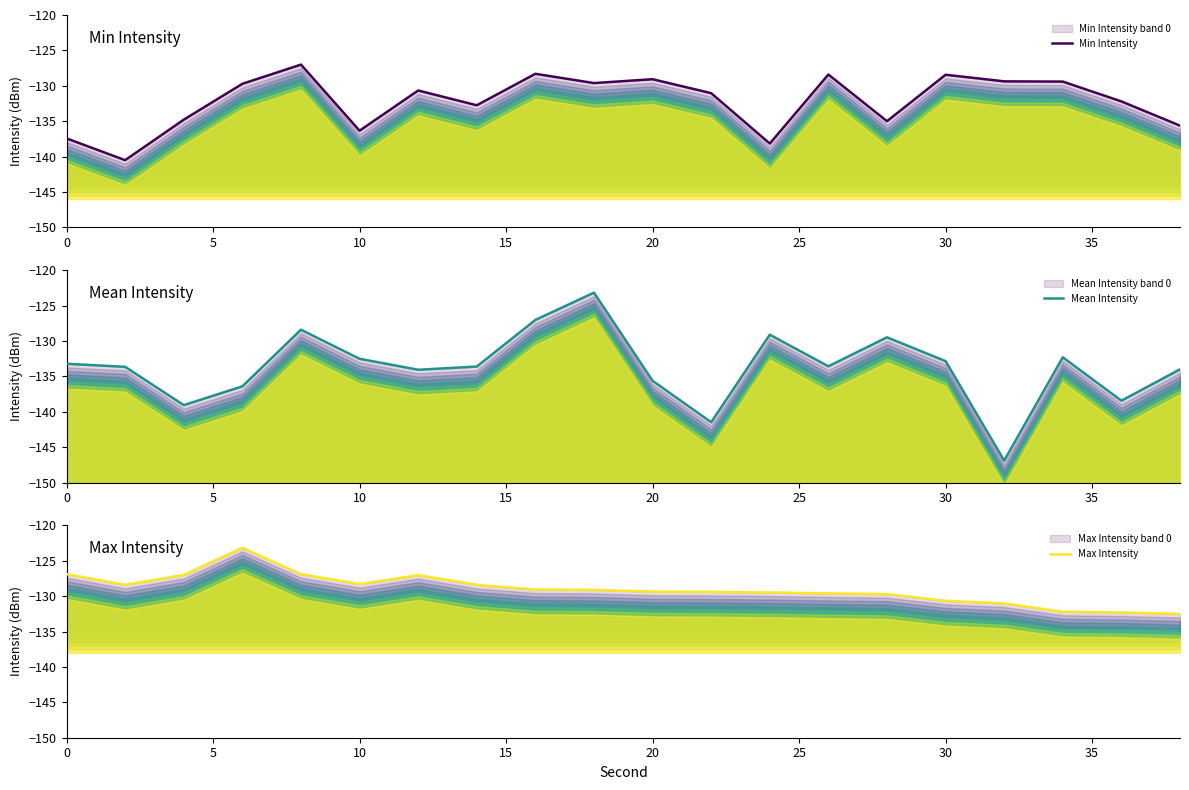

Does the chart display data point markers on the line(s)?

No